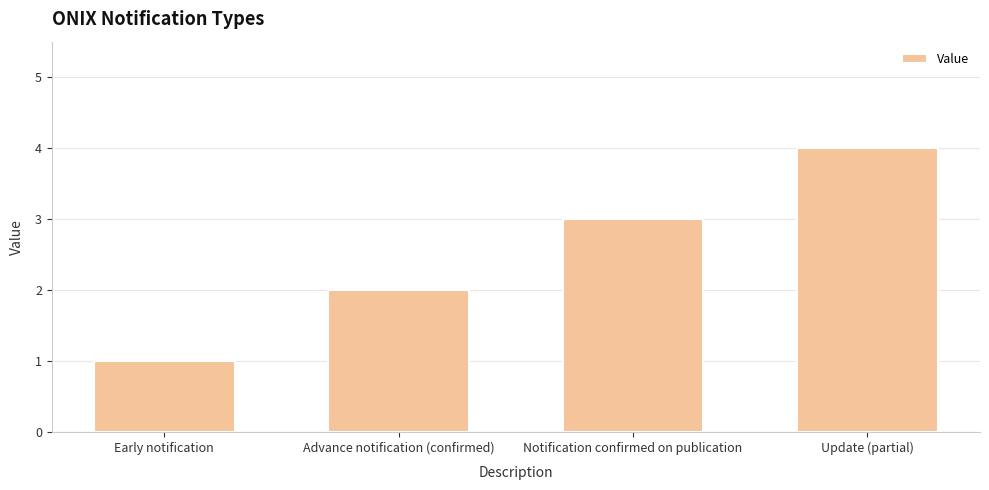

Count the number of data series in this chart.

1